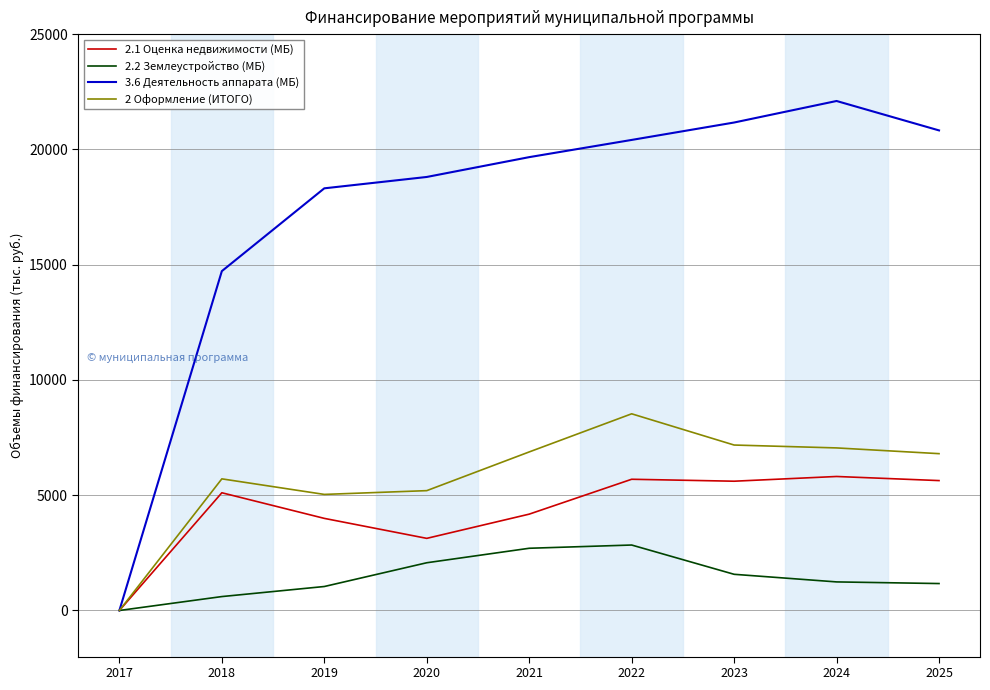

List the series in order of their peak value, lowest first.

2.2 Землеустройство (МБ), 2.1 Оценка недвижимости (МБ), 2 Оформление (ИТОГО), 3.6 Деятельность аппарата (МБ)